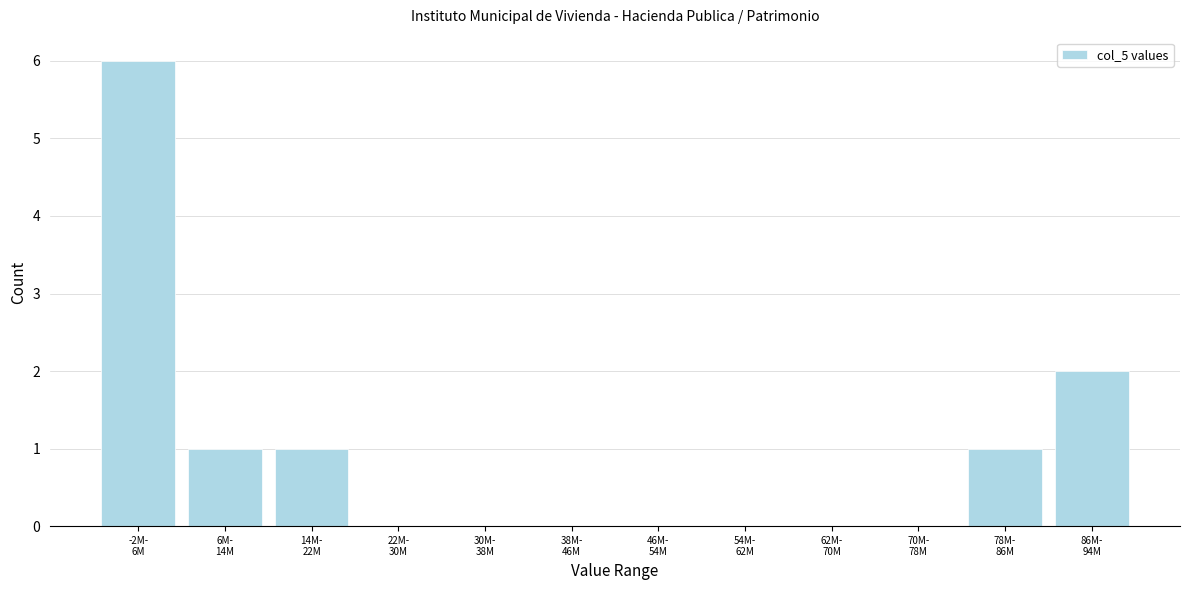

What is the sum of all values?

11